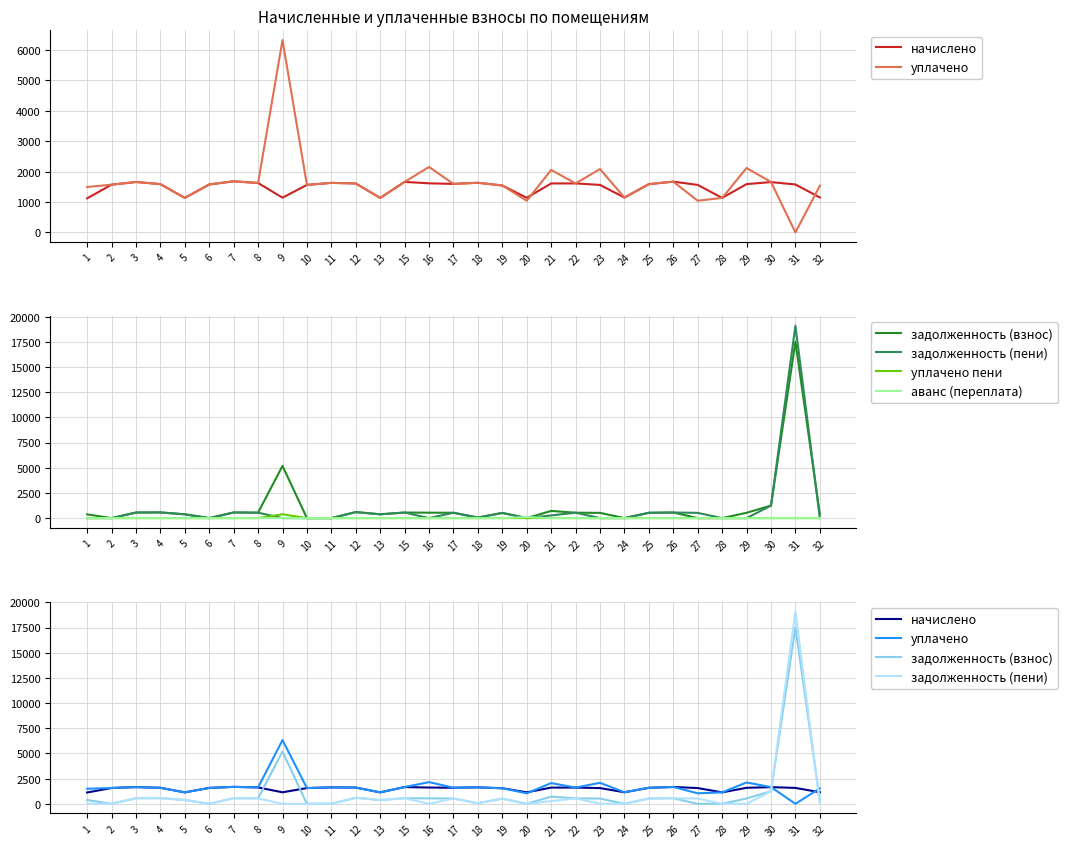

Reading right to left, what are all the values shown in this chart?

начислено: 32=1150.3	31=1578.0	30=1655.5	29=1589.1	28=1135.6	27=1563.3	26=1670.2	25=1589.1	24=1146.7	23=1563.3	22=1611.2	21=1611.2	20=1139.3	19=1544.8	18=1633.3	17=1596.5	16=1614.9	15=1662.8	13=1135.6	12=1611.2	11=1629.7	10=1563.3	9=1143.0	8=1626.0	7=1681.3	6=1578.0	5=1135.6	4=1589.1	3=1659.2	2=1570.7	1=1120.9
уплачено: 32=1533.8	31=0.0	30=1659.7	29=2118.8	28=1135.6	27=1042.2	26=1670.2	25=1589.1	24=1146.7	23=2084.4	22=1611.2	21=2056.7	20=1041.8	19=1544.8	18=1633.3	17=1596.5	16=2153.2	15=1662.4	13=1135.6	12=1611.2	11=1629.7	10=1563.3	9=6327.9	8=1626.0	7=1681.3	6=1578.0	5=1135.6	4=1589.1	3=1659.2	2=1570.7	1=1494.5
задолженность (взнос): 32=385.4	31=17518.9	30=1243.3	29=529.7	28=0.0	27=0.0	26=556.7	25=529.7	24=0.0	23=521.1	22=537.1	21=714.0	20=0.0	19=515.0	18=52.5	17=532.2	16=538.3	15=553.9	13=378.5	12=599.0	11=0.0	10=0.0	9=5185.0	8=542.0	7=560.4	6=0.0	5=378.5	4=565.3	3=553.0	2=0.0	1=373.6
задолженность (пени): 32=2.0	31=19096.9	30=1239.1	29=0.0	28=0.0	27=521.1	26=556.7	25=529.7	24=0.0	23=0.0	22=537.1	21=268.5	20=0.0	19=515.0	18=52.5	17=532.2	16=0.0	15=554.3	13=378.5	12=599.0	11=0.0	10=0.0	9=0.0	8=542.0	7=560.4	6=0.0	5=378.5	4=565.3	3=553.0	2=0.0	1=0.0
уплачено пени: 32=0.0	31=0.0	30=0.0	29=0.0	28=0.0	27=0.0	26=0.0	25=0.0	24=0.0	23=0.0	22=0.0	21=4.8	20=0.0	19=0.0	18=0.0	17=0.0	16=0.0	15=0.0	13=0.0	12=0.0	11=0.0	10=0.0	9=382.1	8=0.0	7=0.2	6=0.0	5=0.5	4=0.0	3=0.0	2=0.0	1=0.0
аванс (переплата): 32=0.0	31=0.0	30=0.0	29=0.0	28=0.0	27=0.0	26=0.0	25=0.0	24=0.0	23=0.0	22=0.0	21=0.0	20=97.5	19=0.0	18=0.0	17=0.0	16=0.0	15=0.0	13=0.0	12=0.0	11=0.0	10=0.0	9=0.0	8=0.0	7=0.0	6=0.0	5=0.0	4=0.0	3=0.0	2=0.0	1=0.0